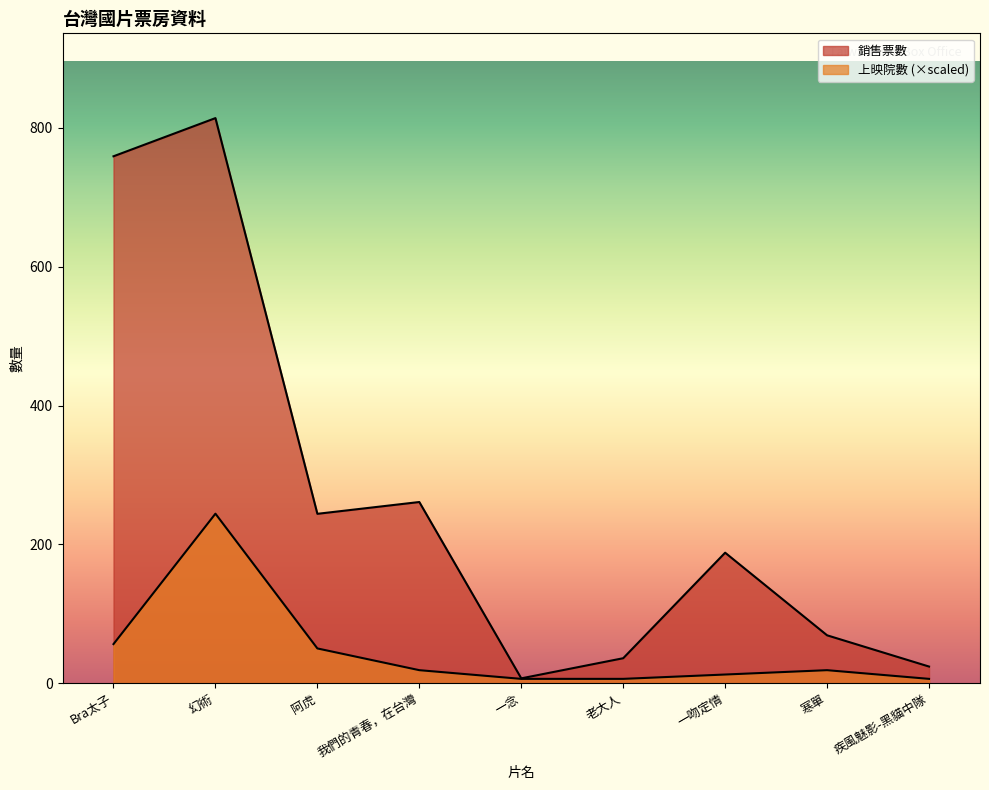

Read the 上映院數 value at 老大人.

6.3